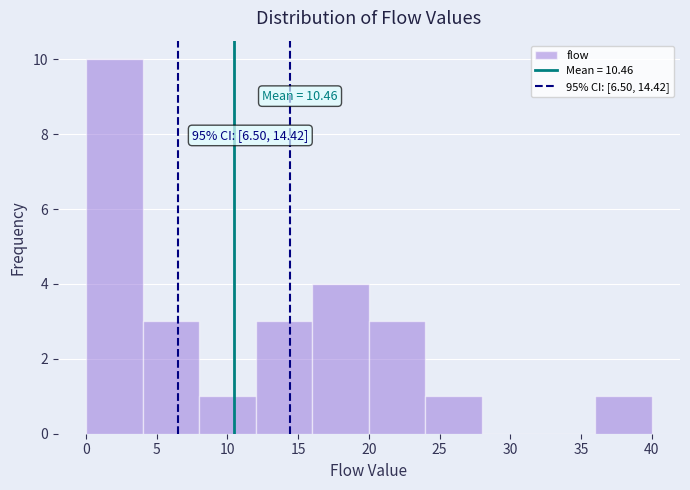

Over which range of the x-axis is the bar tallest?

0 to 4